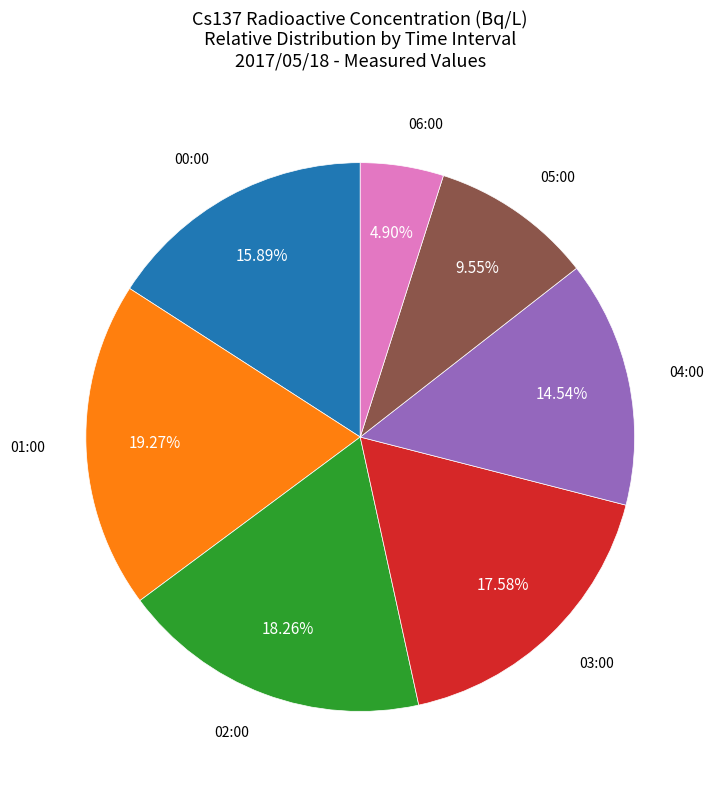

How many slices are in this pie chart?

7